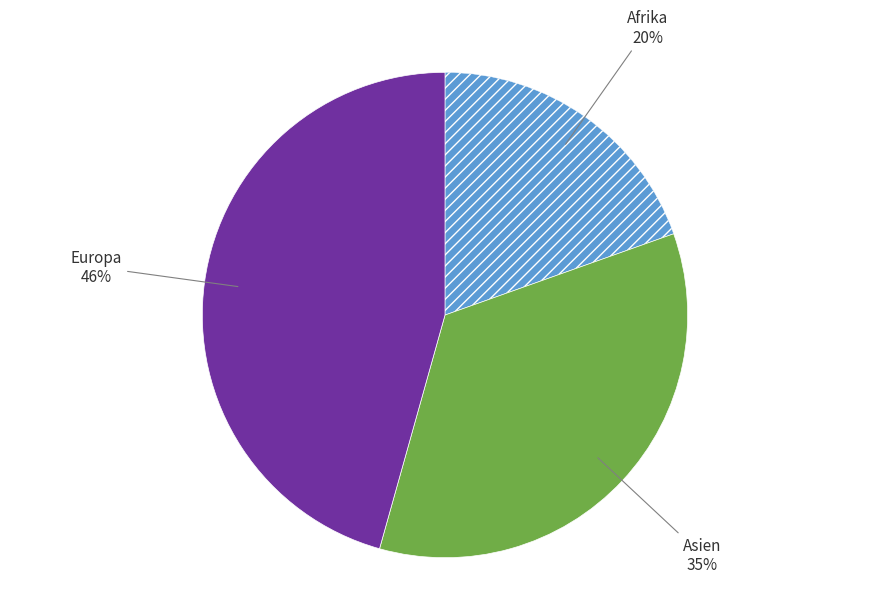

Is there any slice that represents more than half of the pie?

No